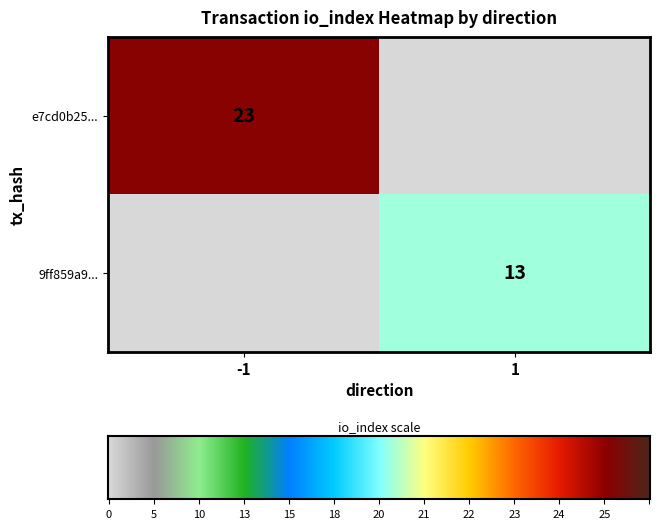

The value of e7cd0b25... at -1 is 23. True or false?

True